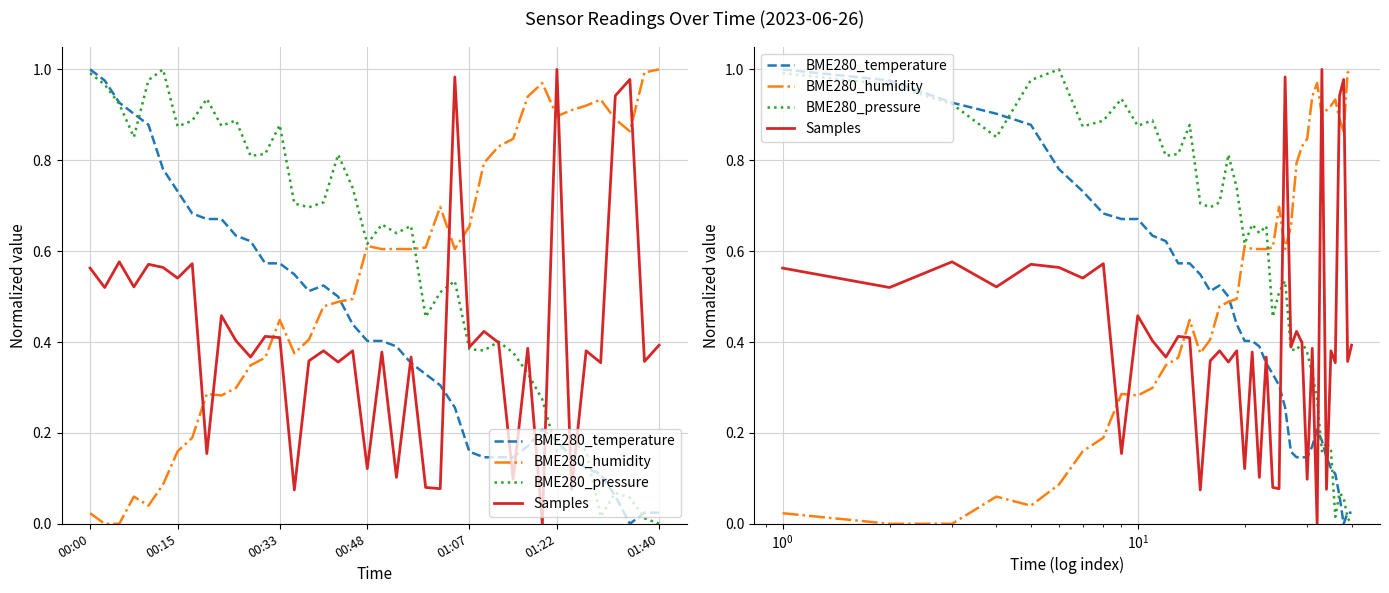

Which category has the highest value across all series?

00:00